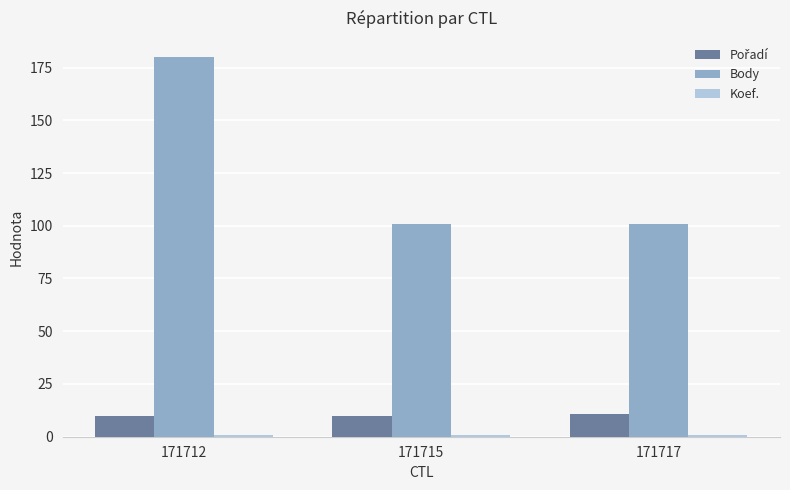

Which series has the largest total across all categories?

Body